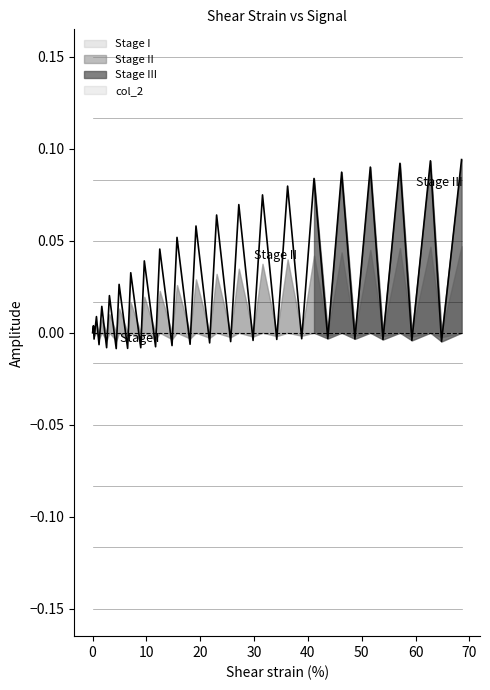

Is it true that the value at 0 is -0.0?

False